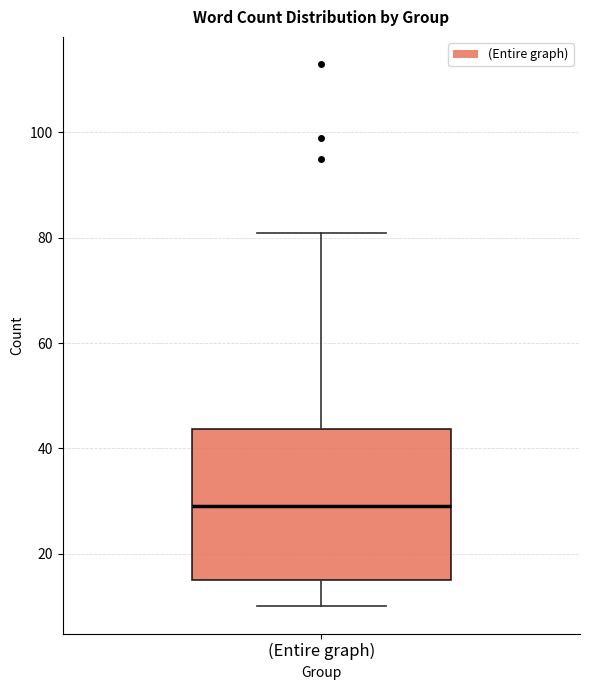

Read this box plot against the y-axis: the position of the median line, the range covered by the box, and the ends of both whiskers. The values are not printed on the chart, so give them approximately, as read against the axis.

median 30, box 16 to 44, whiskers 10 to 82